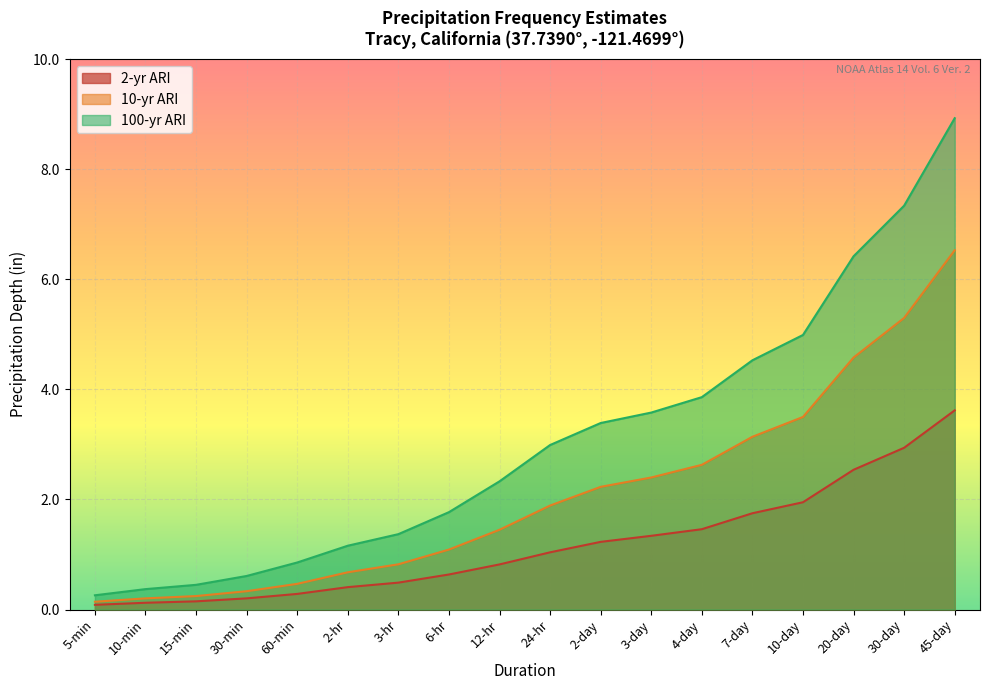

At which category is the sum across all series the highest?

45-day